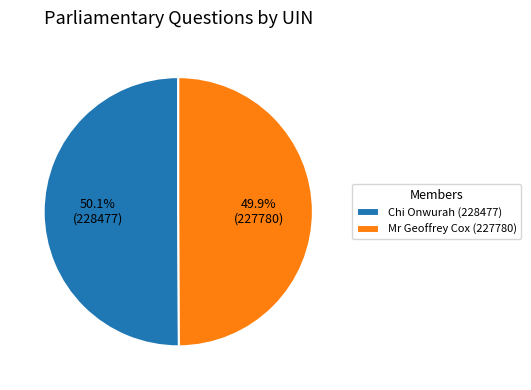

Is it true that Chi Onwurah (228477) is 38% of the pie?

False